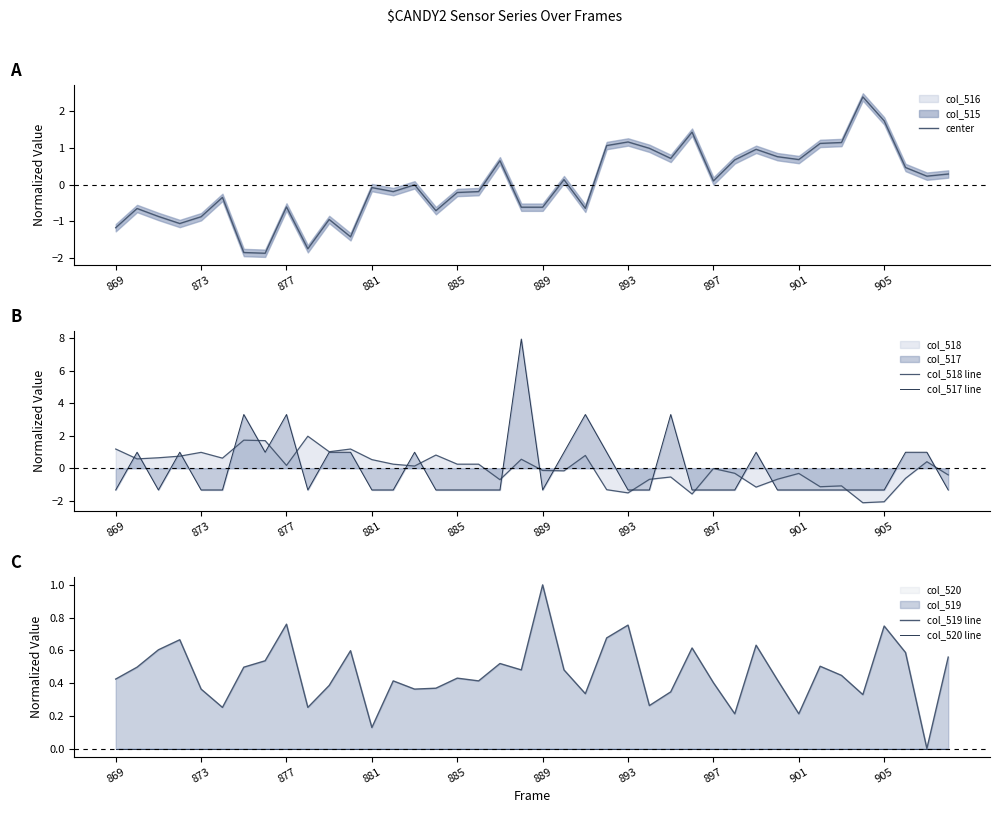

What is the maximum value for col_518 line?

2.0